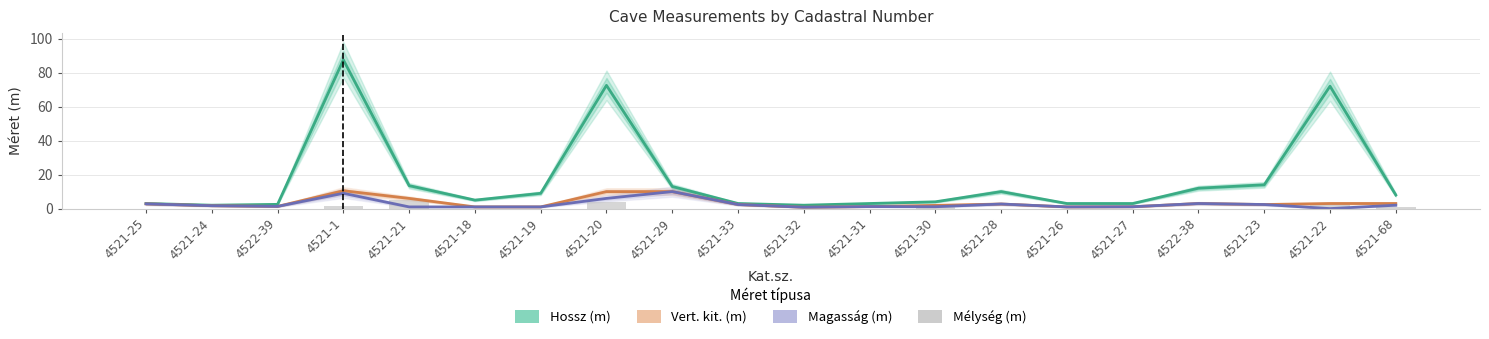

How many data points in Hossz (m) are less than 8?

10